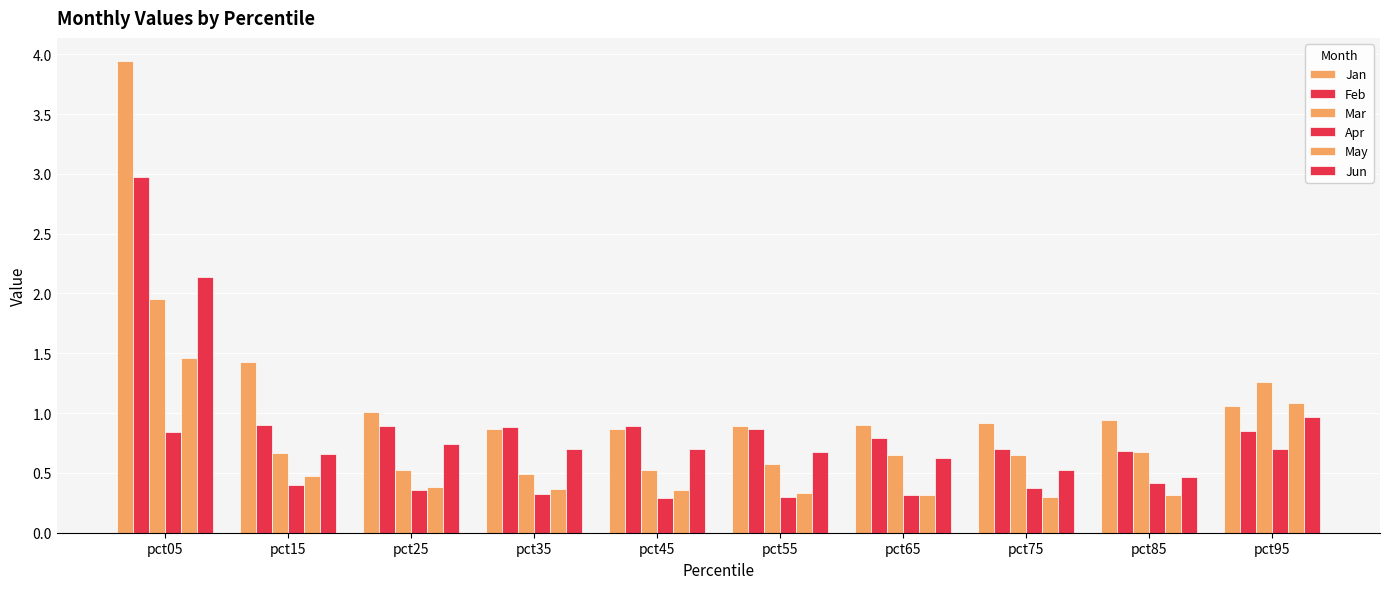

Count the number of categories in the chart.

10